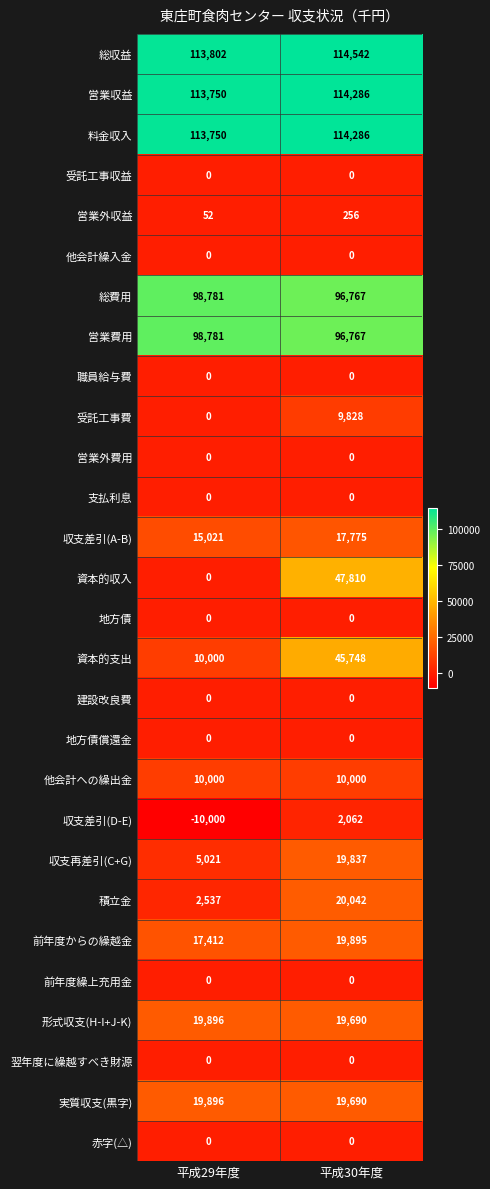

At which category is the sum across all series the highest?

平成30年度